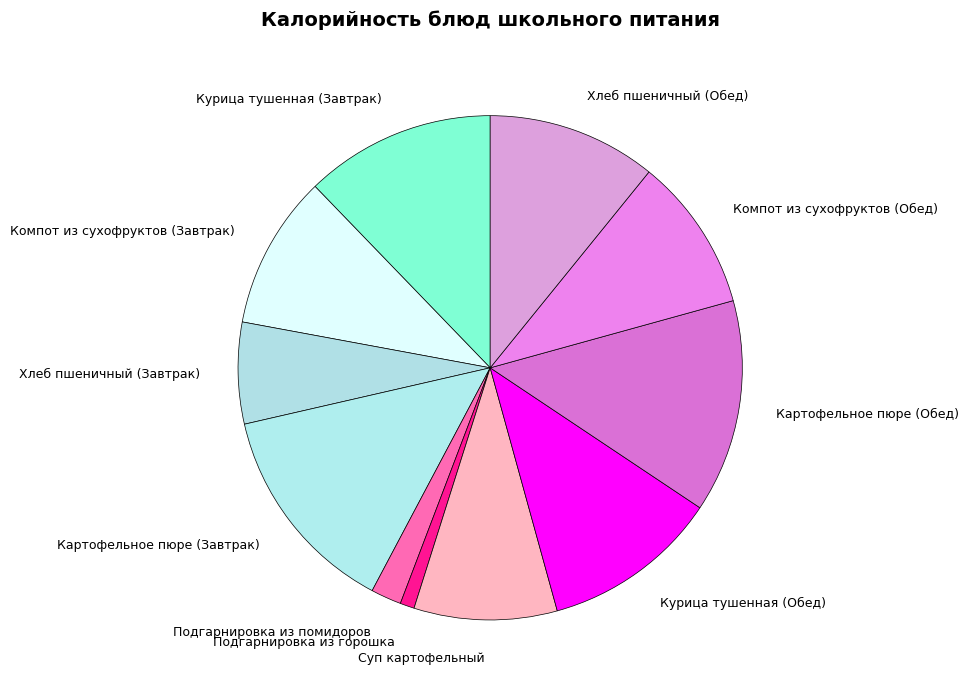

How many segments does this pie chart have?

11